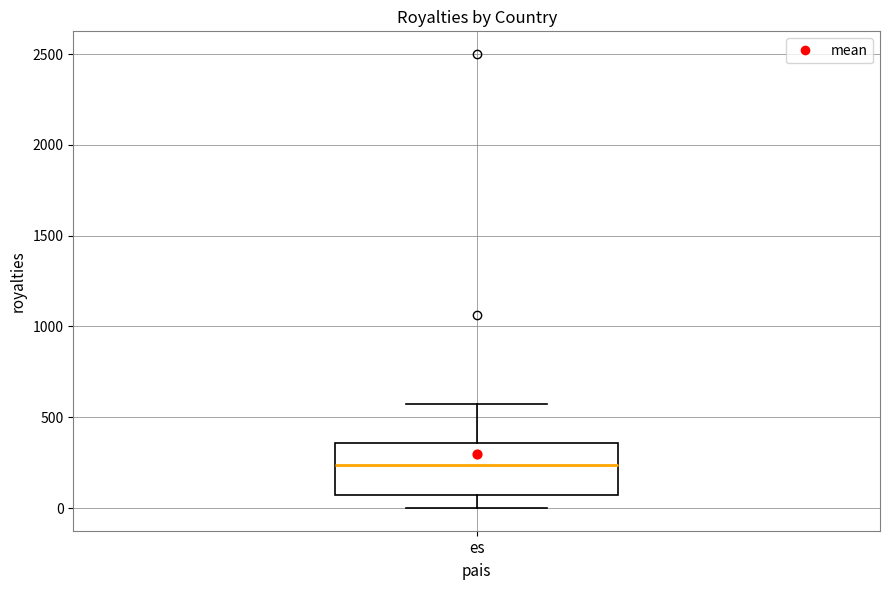

Read this box plot against the y-axis: the position of the median line, the range covered by the box, and the ends of both whiskers. The values are not printed on the chart, so give them approximately, as read against the axis.

median 250, box 50 to 350, whiskers 0 to 550